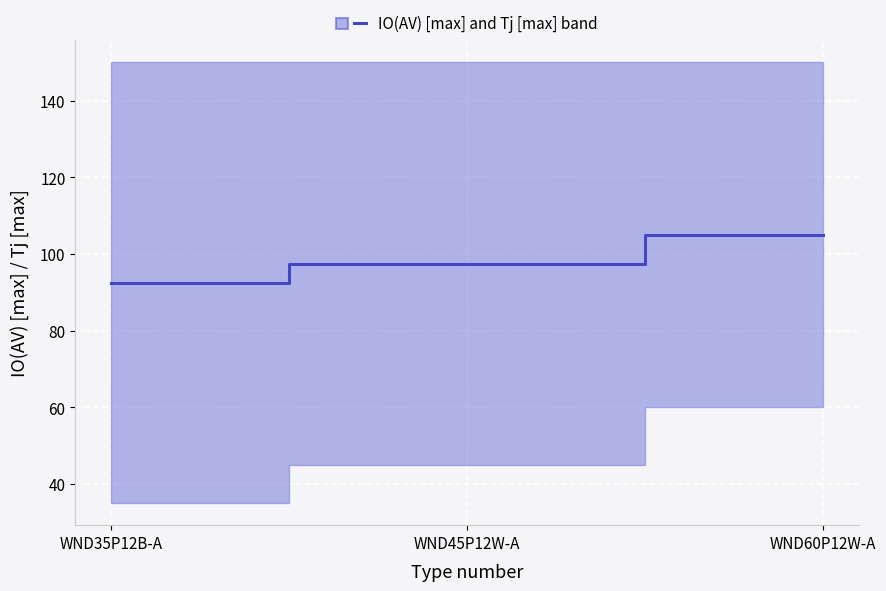

At which label is the value closest to 98?

WND45P12W-A